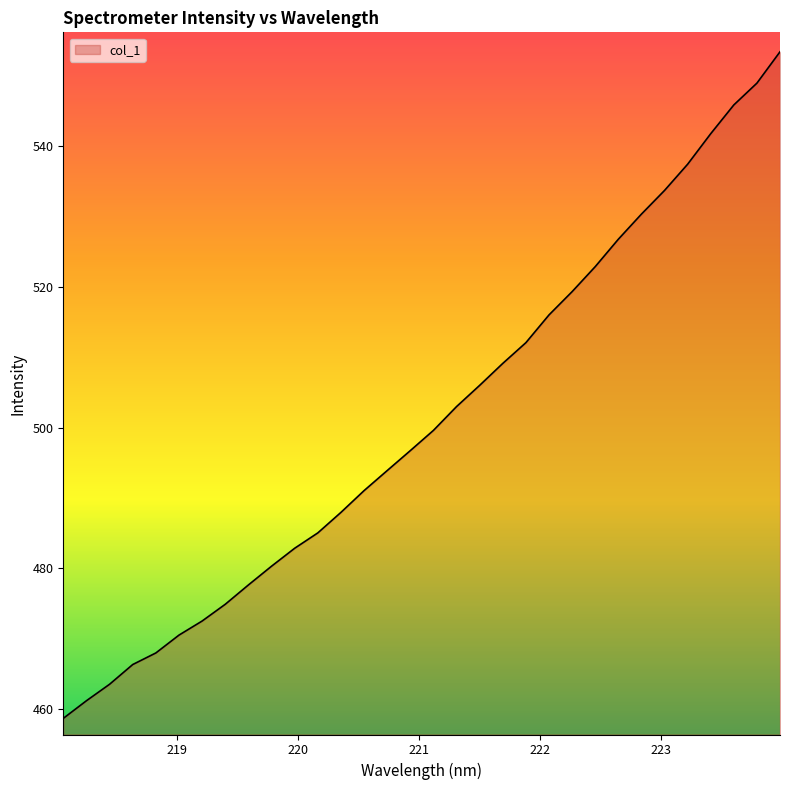

What is the difference between the maximum and minimum values?

94.8